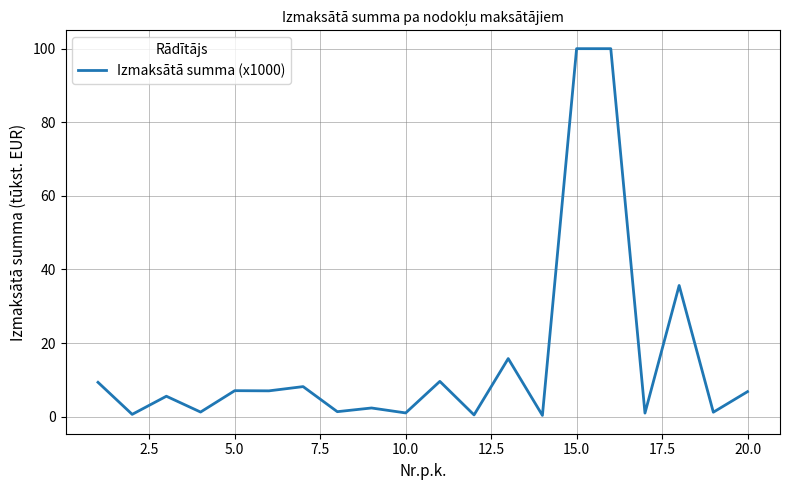

Is this an area chart (filled region under the line)?

No